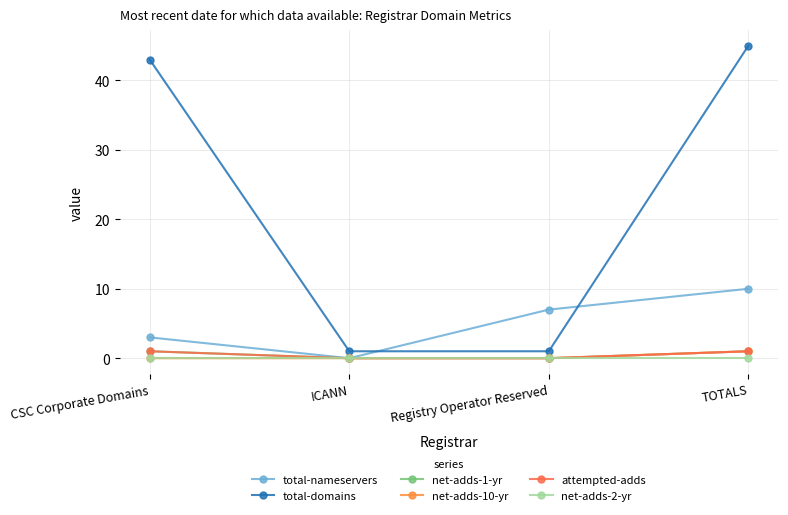

What is the difference between the attempted-adds values at TOTALS and Registry Operator Reserved?

1